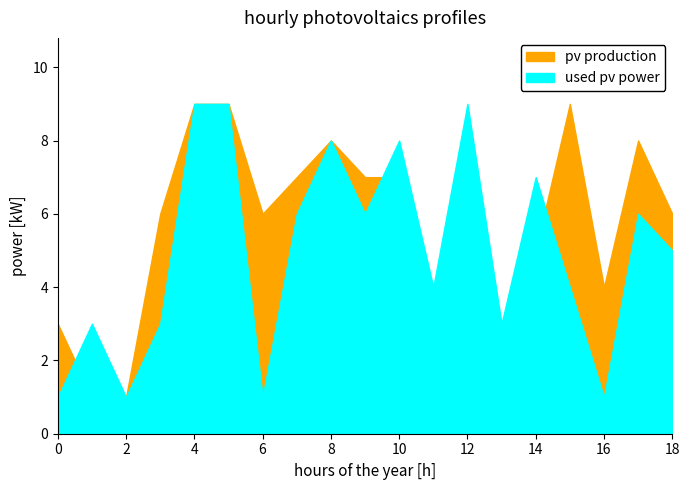

What is the lowest value of the used pv power series?

1